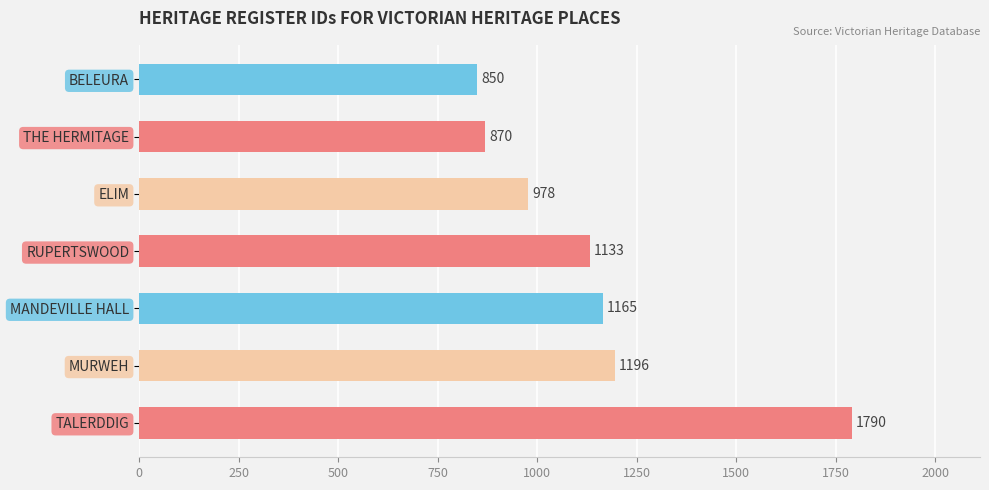

How many data points are less than 1133?

3